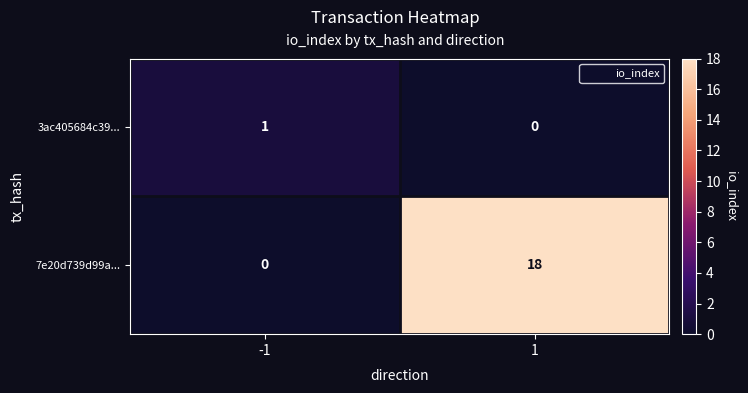

What is the difference between the maximum and minimum values in the 7e20d739d99a... series?

18